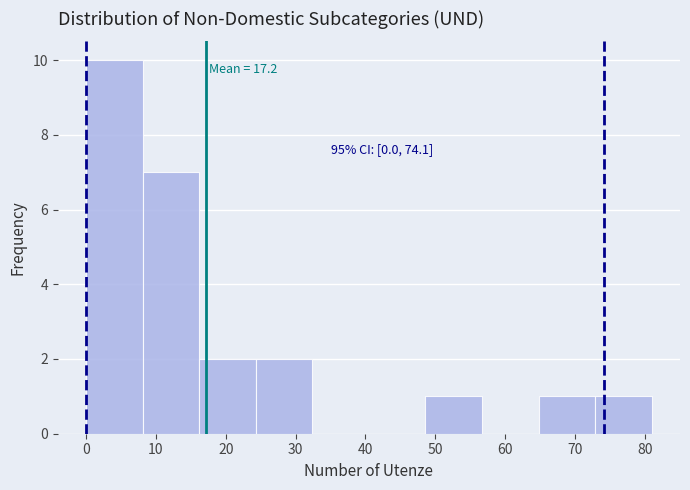

Over which range of the x-axis is the bar tallest?

0.0 to 8.1